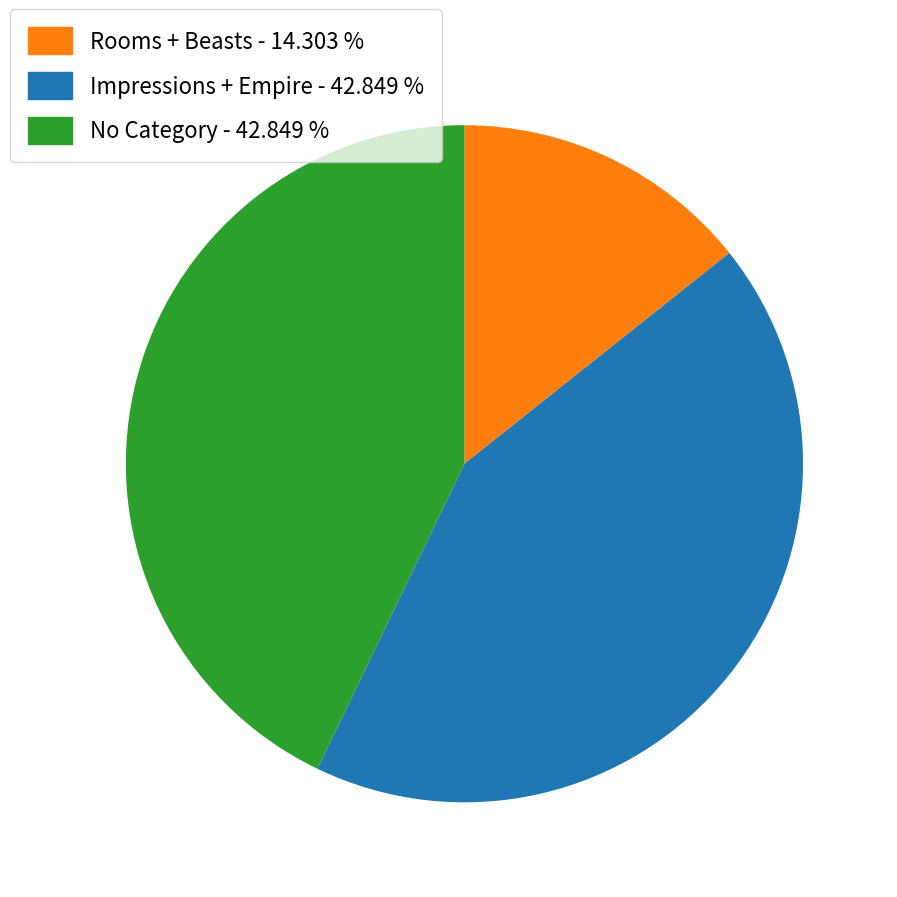

Is there any slice that represents more than half of the pie?

No